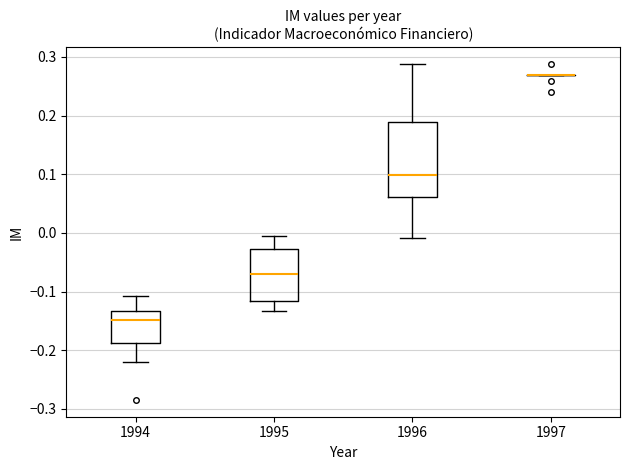

Reading left to right, transcribe this box plot: for each box, give where its median line is, the range the box spans, and where its two whiskers end, as read against the y-axis. The values are not printed on the chart, so give them approximately, as read against the axis.

1994: median -0.15, box -0.19 to -0.13, whiskers -0.22 to -0.11
1995: median -0.07, box -0.12 to -0.03, whiskers -0.13 to 0.00
1996: median 0.10, box 0.06 to 0.19, whiskers -0.01 to 0.29
1997: box collapsed to a line at 0.27, whiskers 0.27 to 0.27